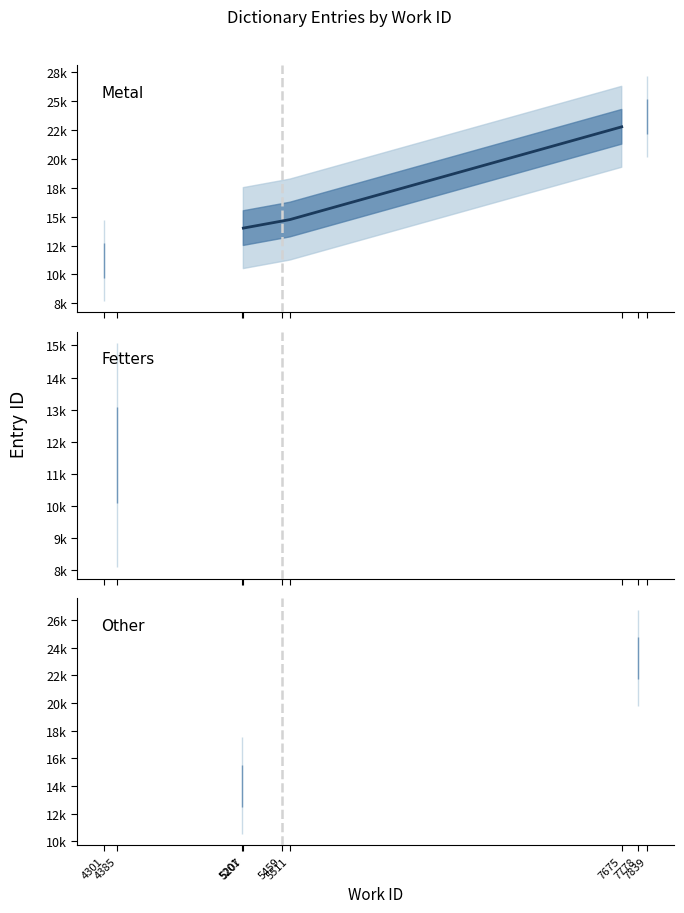

Which series has the largest range (max minus min)?

Metal